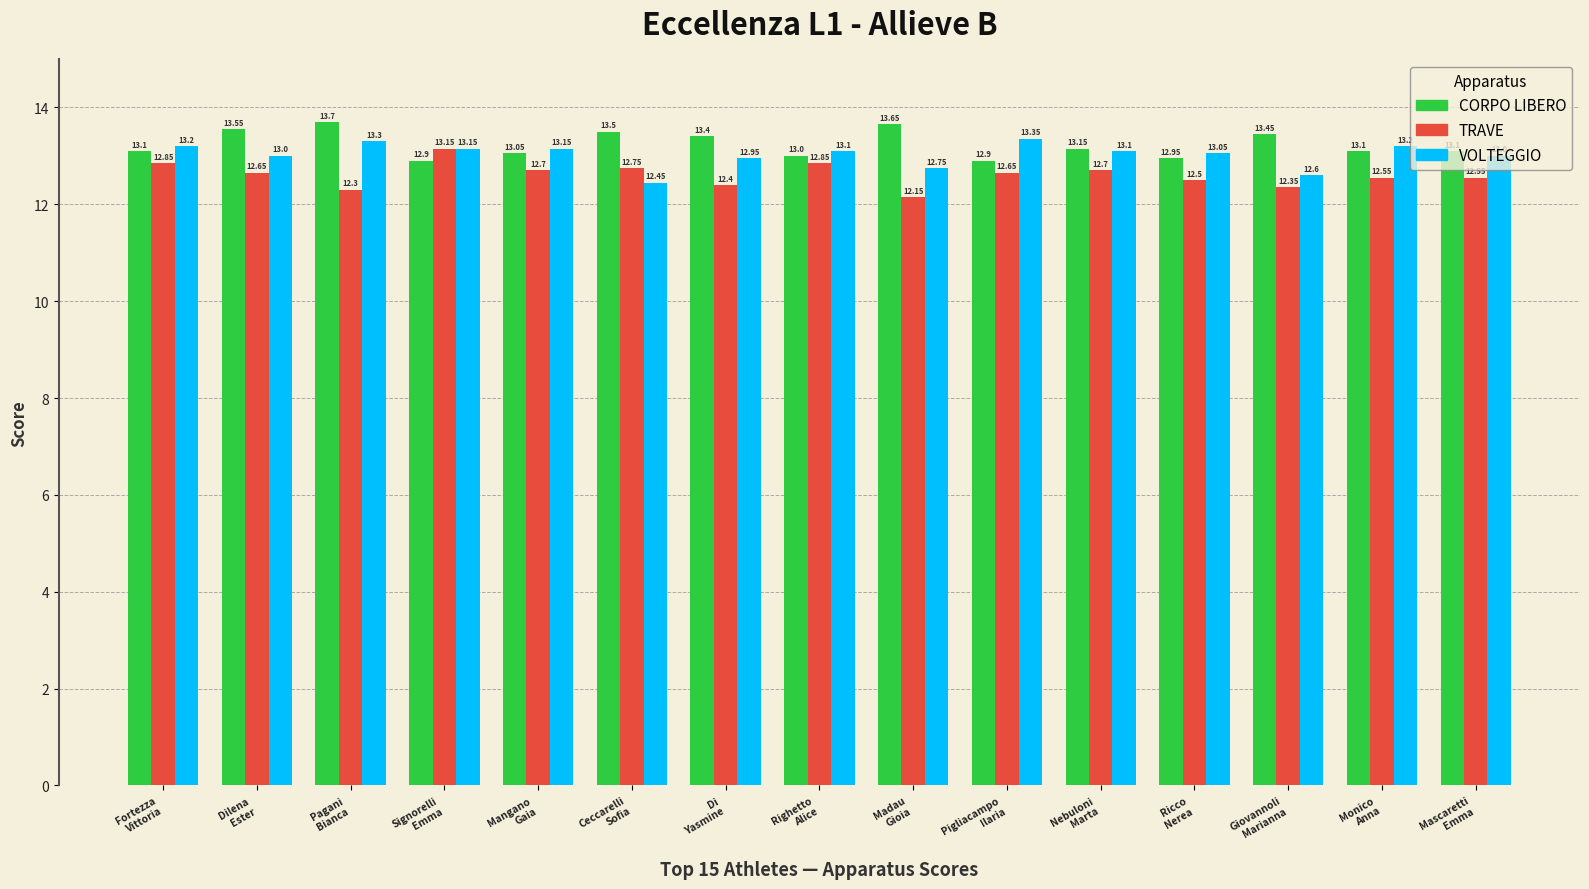

What is the label of the 14th bar from the left?

Monico
Anna